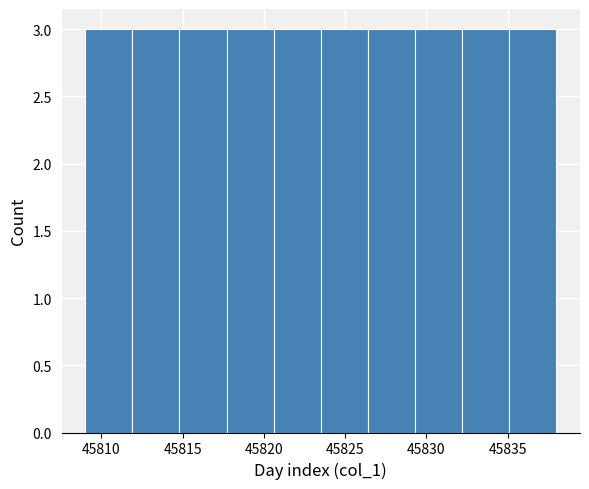

Reading left to right, transcribe this chart: for each bar, give the range it covers on the x-axis and its height. Neither the bar edges nor the heights are printed on the chart, so give them approximately, as read against the axes.

45809.0 to 45811.9: 3
45811.9 to 45814.8: 3
45814.8 to 45817.7: 3
45817.7 to 45820.6: 3
45820.6 to 45823.5: 3
45823.5 to 45826.4: 3
45826.4 to 45829.3: 3
45829.3 to 45832.2: 3
45832.2 to 45835.1: 3
45835.1 to 45838.0: 3